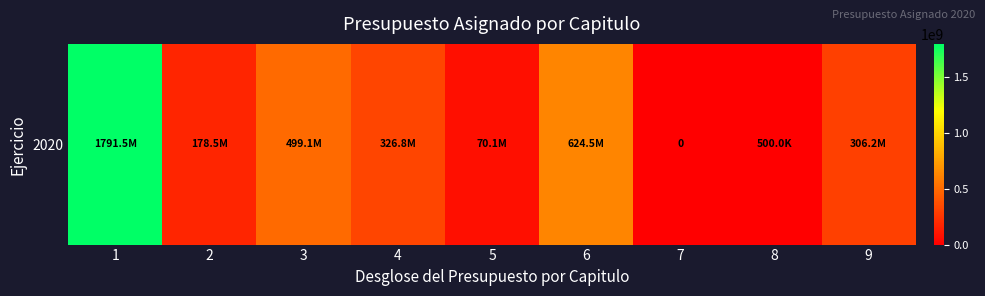

What is the difference between the maximum and minimum values?

1791528334.1